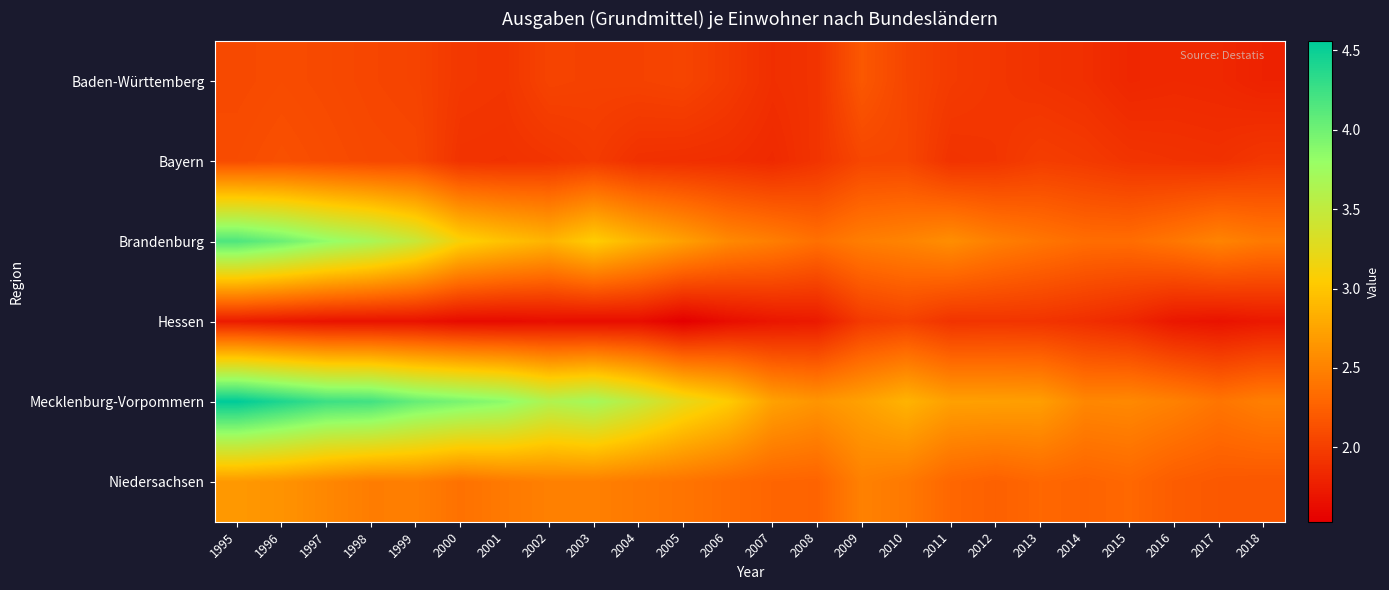

At 1999, list the series in order from largest to smallest.

Mecklenburg-Vorpommern, Brandenburg, Niedersachsen, Bayern, Baden-Württemberg, Hessen